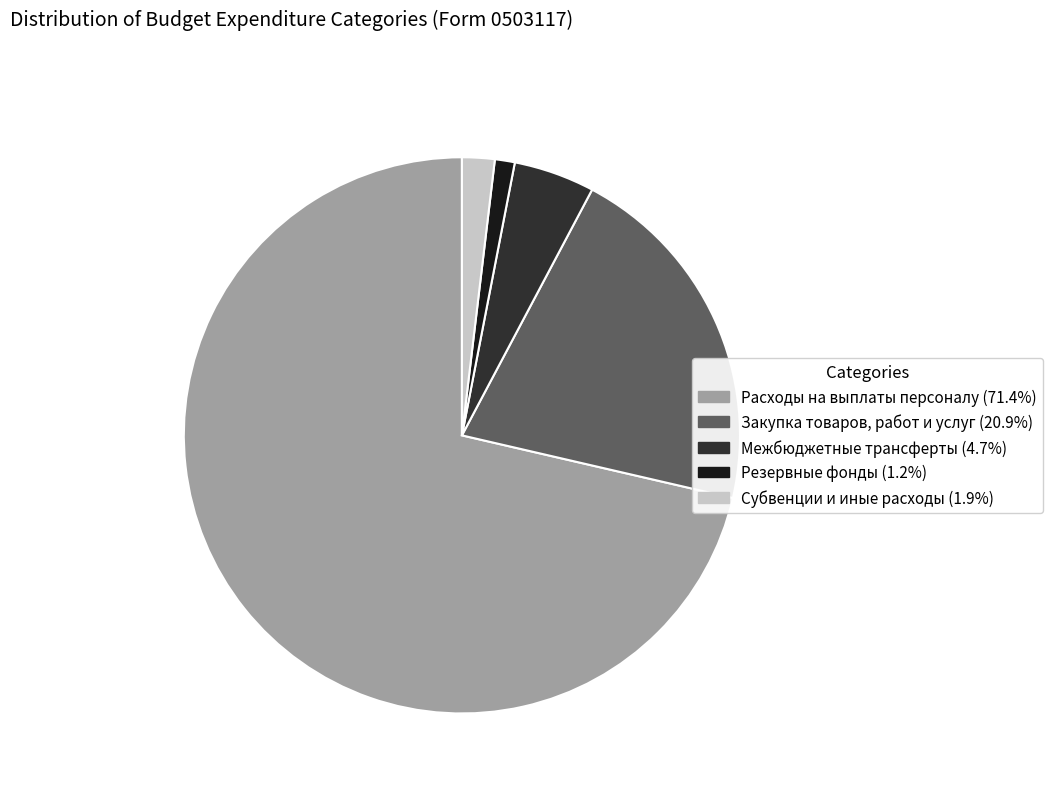

Combined, do Резервные фонды and Закупка товаров, работ и услуг account for over 50%?

No